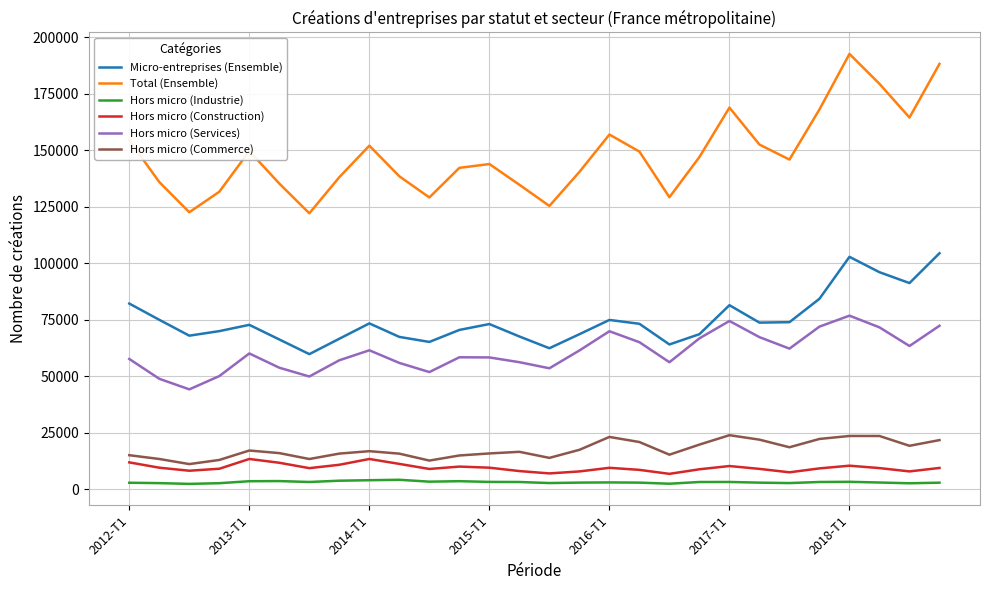

Which series has the largest total across all categories?

Total (Ensemble)